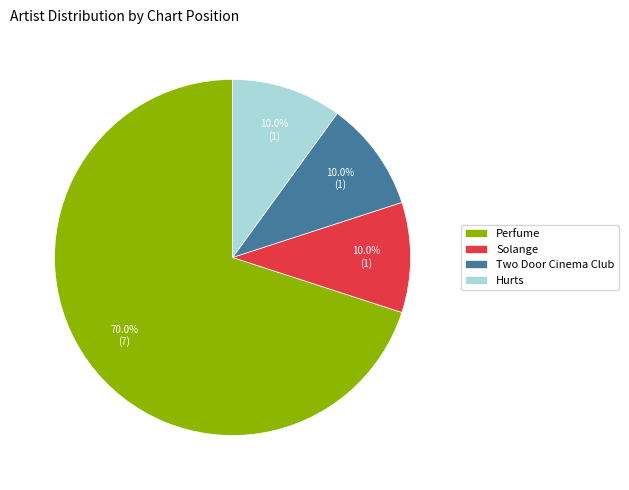

Is Solange the majority of the pie?

No